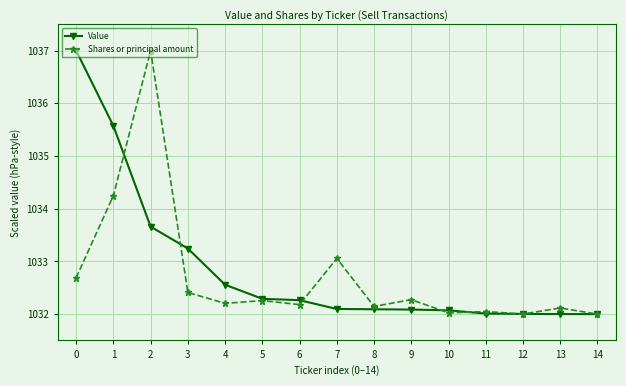

The value of Value at 14 is 492.8. True or false?

False